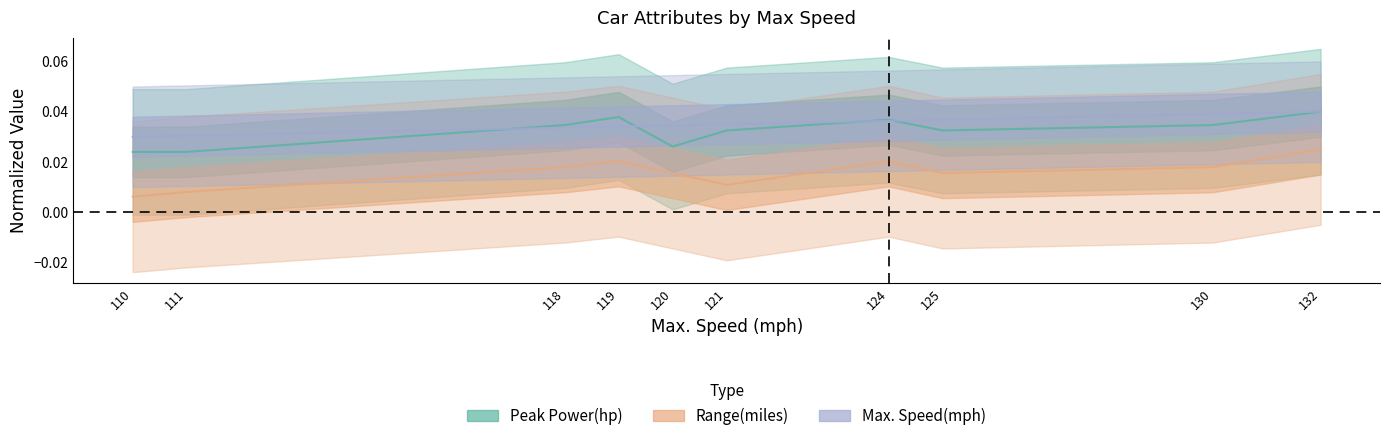

Where is the first local maximum for Range(miles)?

119